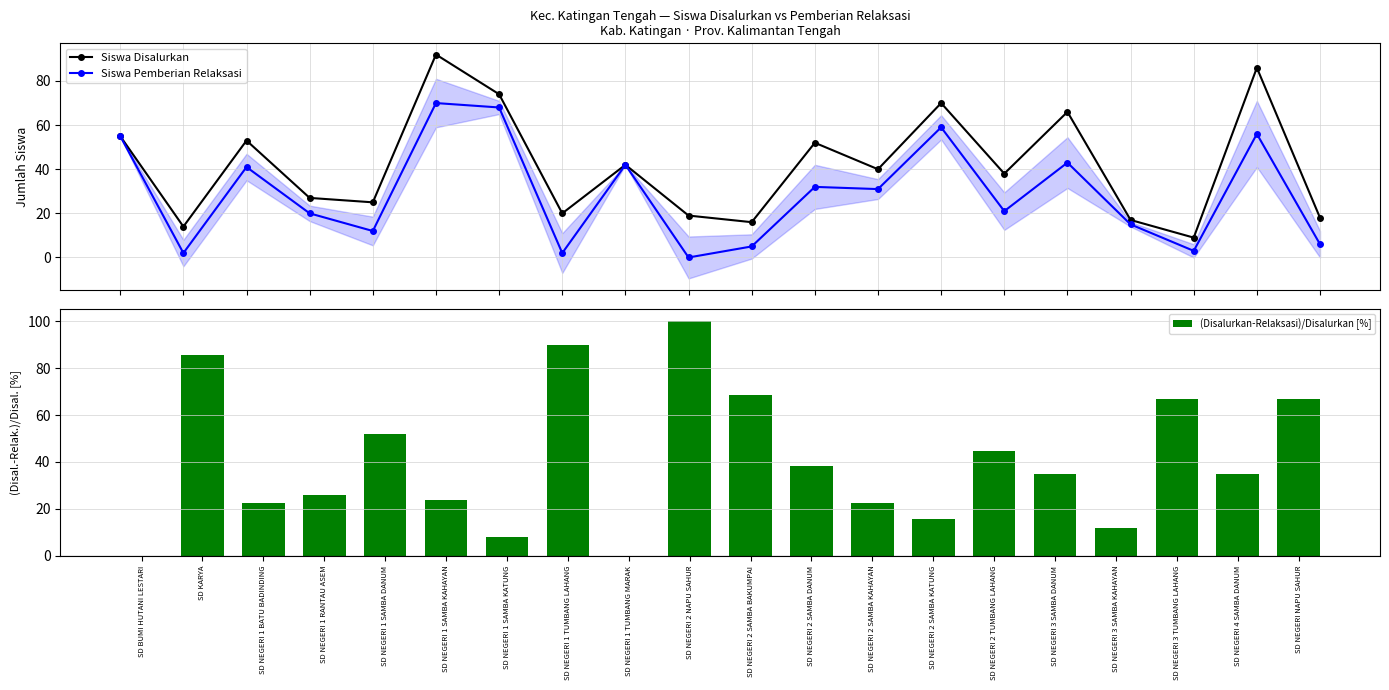

True or false: (Disalurkan-Relaksasi)/Disalurkan [%] has a value of 8.1 at SD NEGERI 1 SAMBA KATUNG.

True